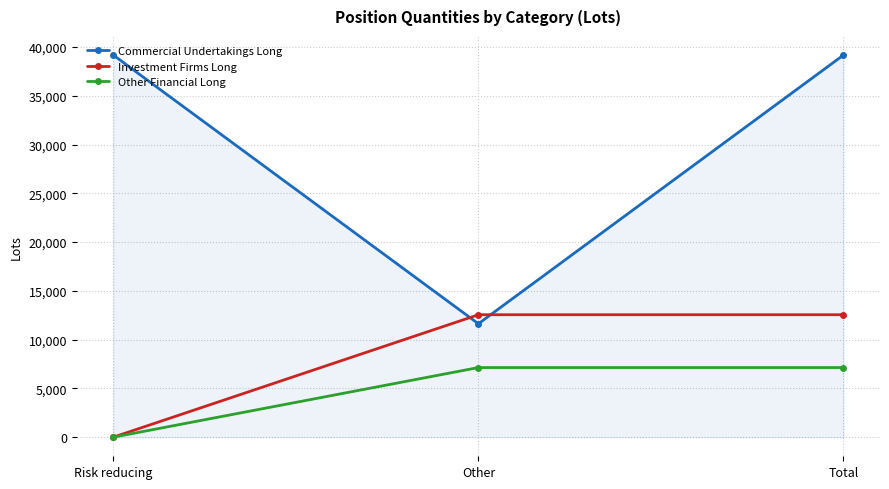

Which series has the widest spread of values?

Commercial Undertakings Long